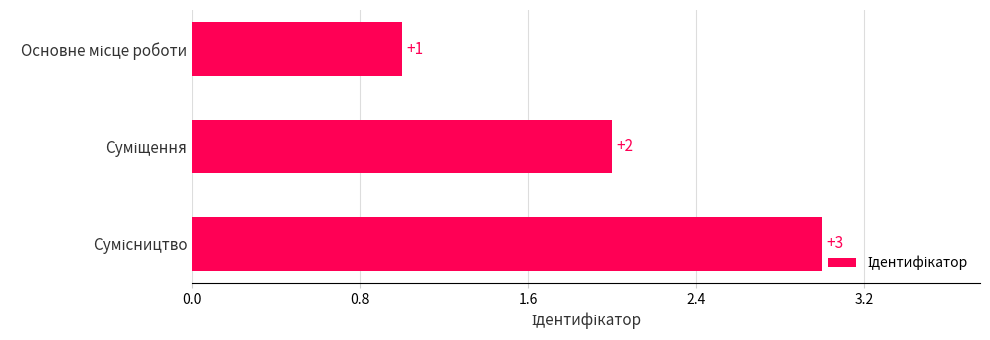

What is the greatest value displayed?

3